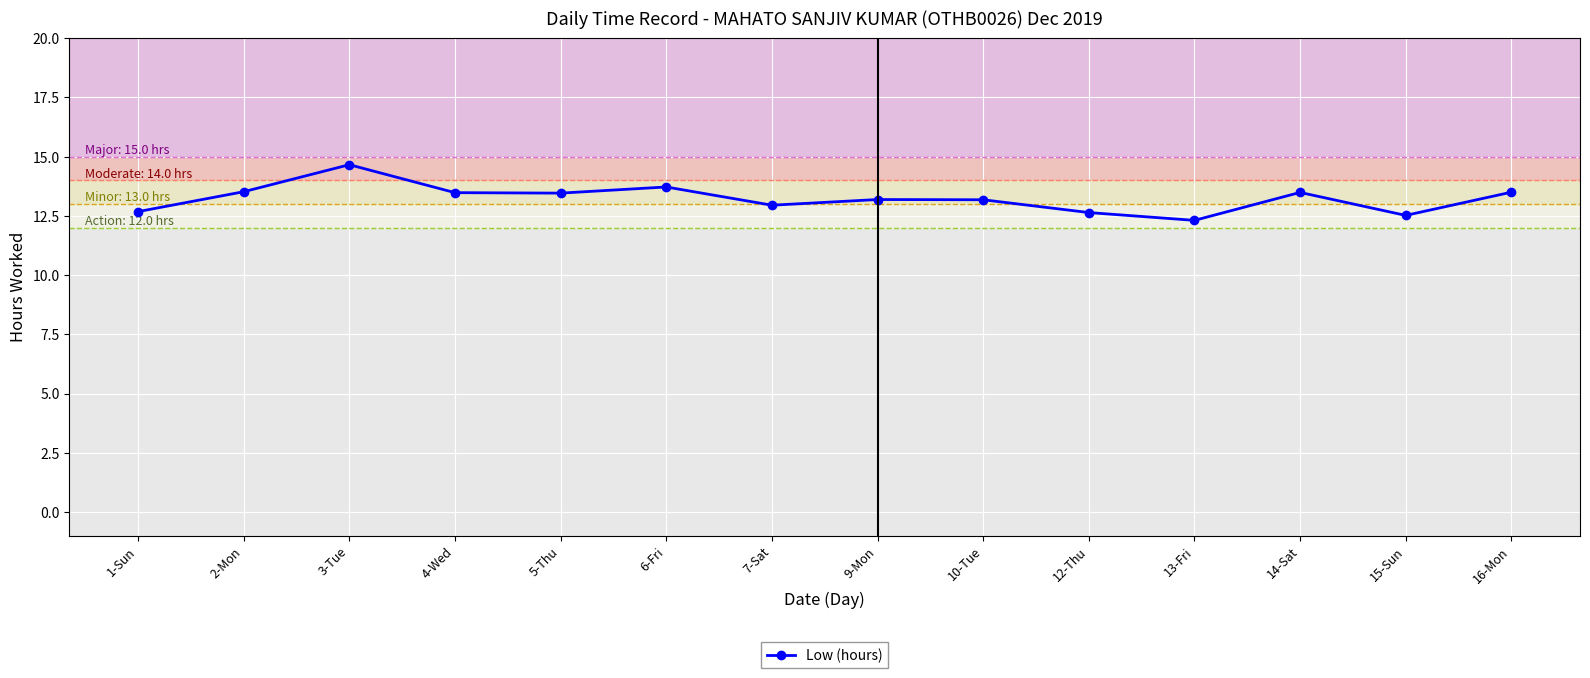

What is the ratio of the value at 13-Fri to the value at 14-Sat?

0.9